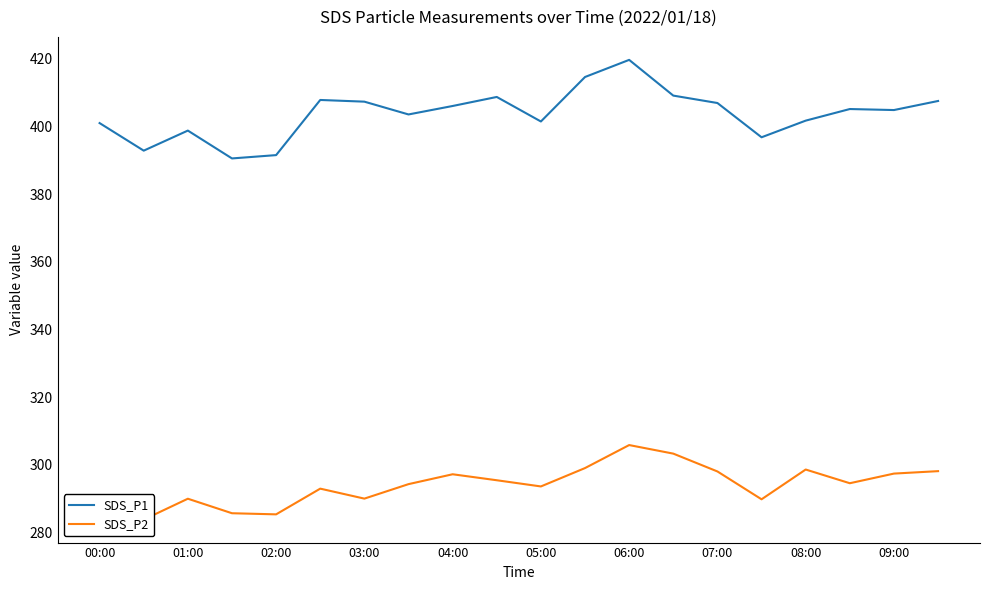

What is the difference between the maximum and minimum values in the SDS_P2 series?

22.0